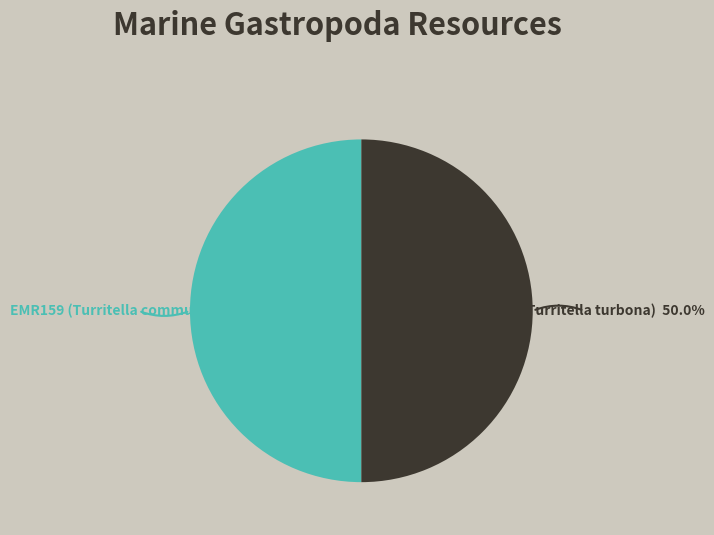

How much of the chart is everything except EMR160 (Turritella turbona)?

50.0%